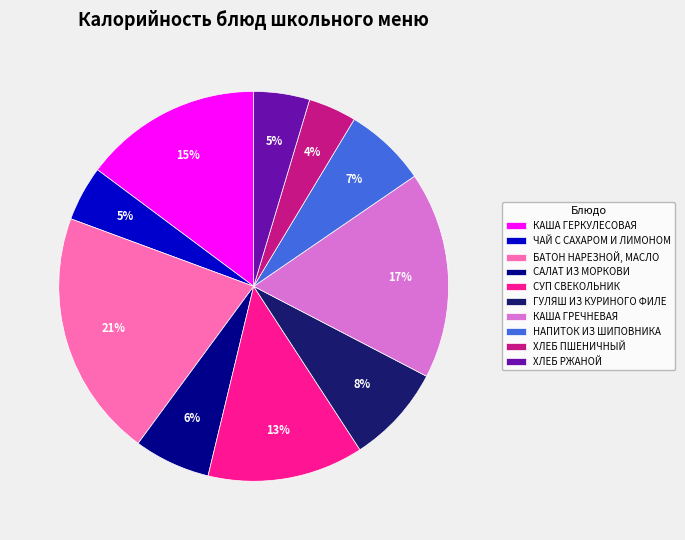

True or false: БАТОН НАРЕЗНОЙ, МАСЛО accounts for 7% of the total.

False